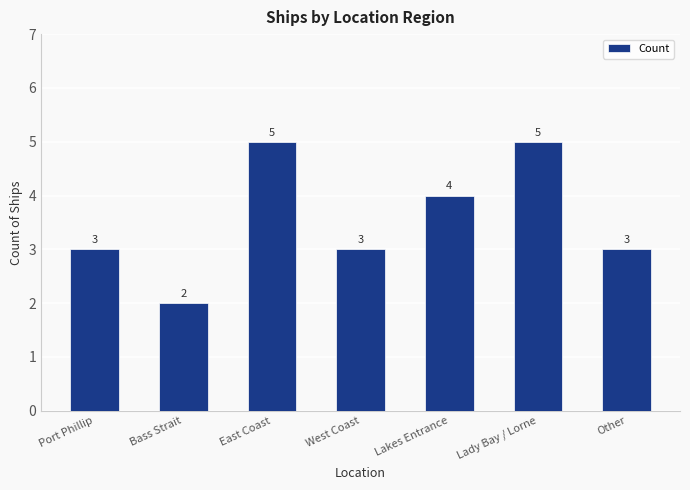

How many bars are there in total?

7